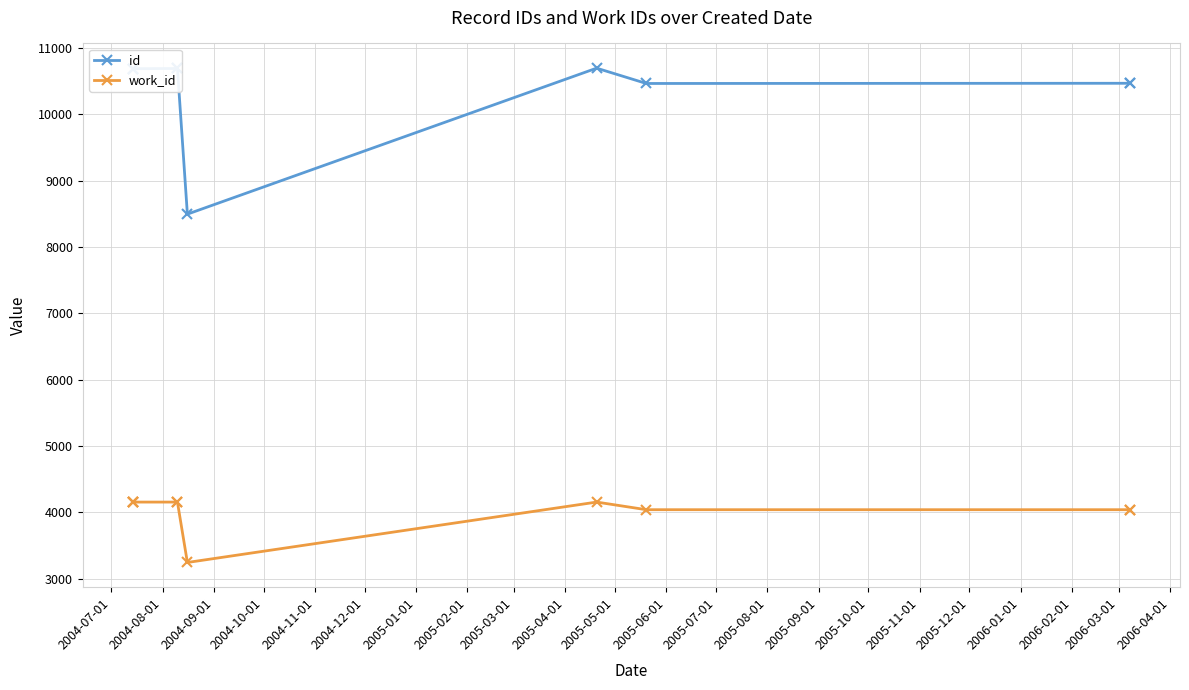

How many lines are shown in the chart?

2